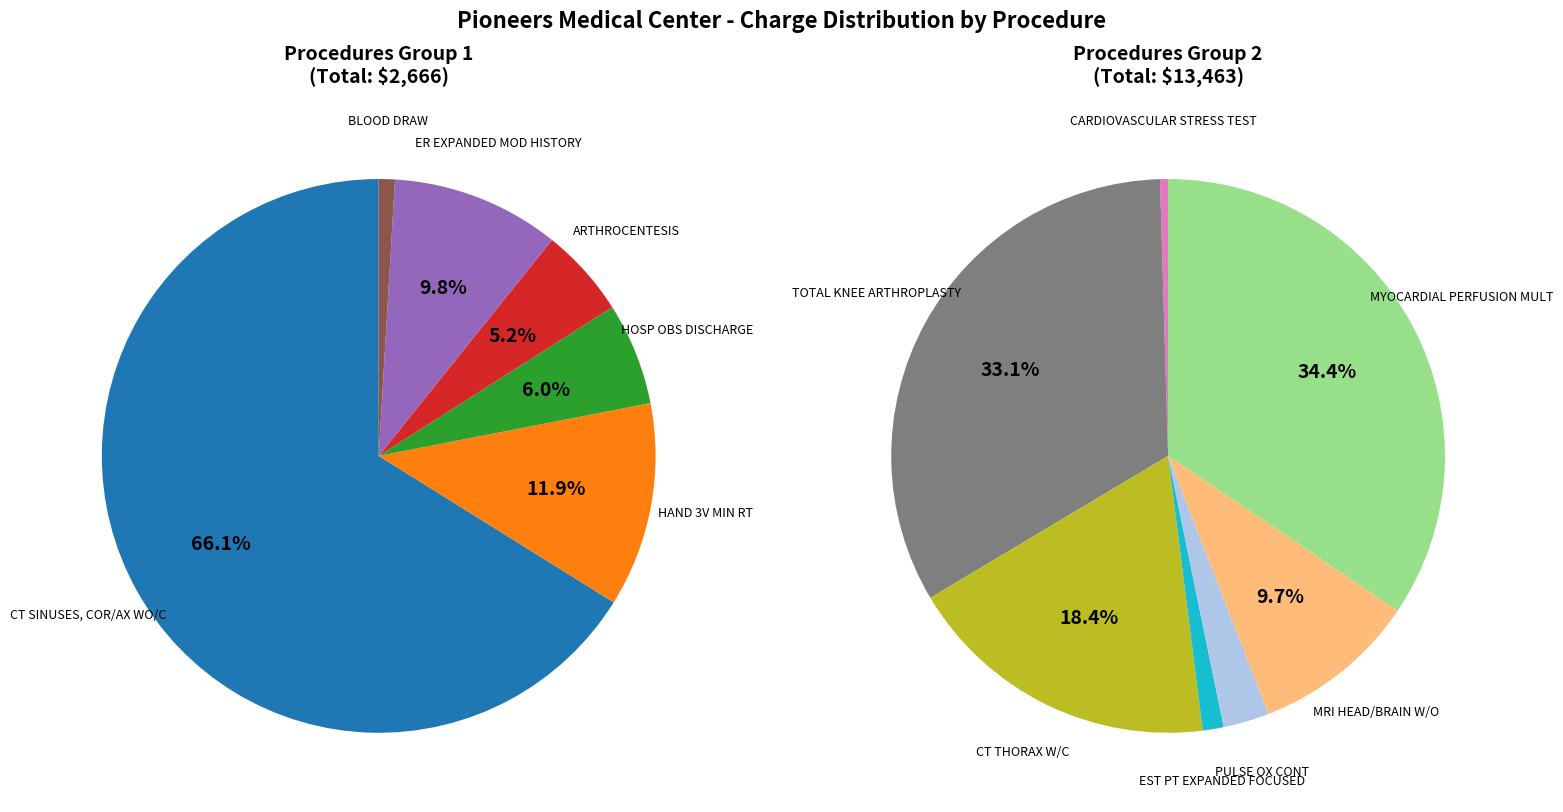

Count the number of slices in the pie.

13